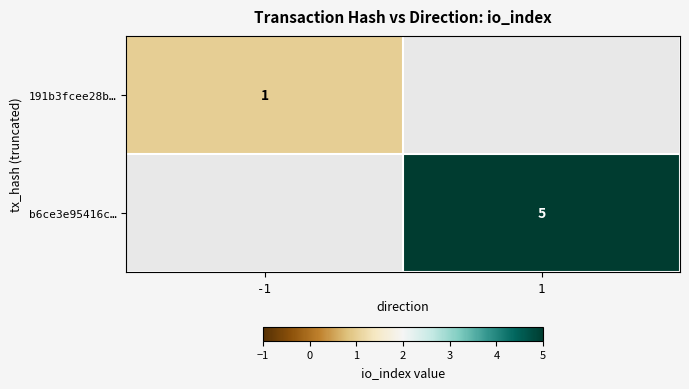

The b6ce3e95416c… series shows 2 at 1. True or false?

False